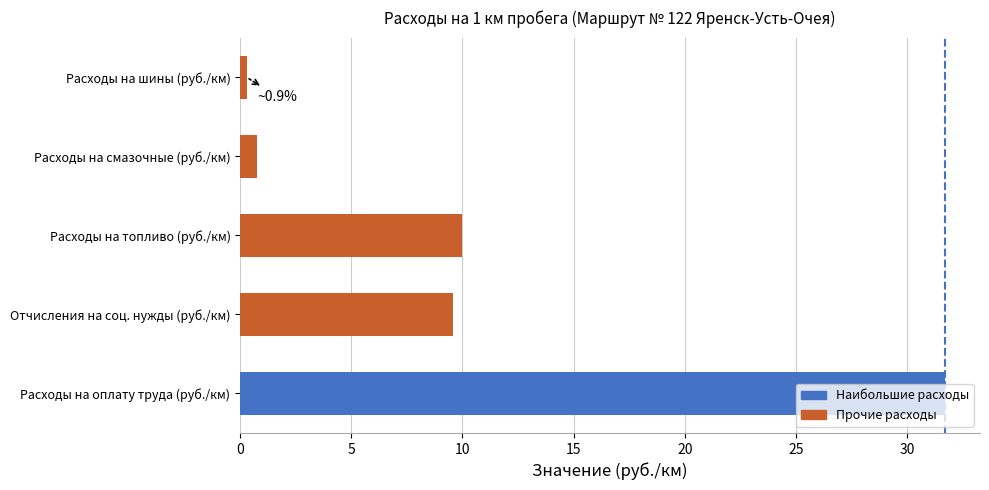

What is the change in value from Отчисления на соц. нужды (руб./км) to Расходы на смазочные (руб./км)?

-8.8